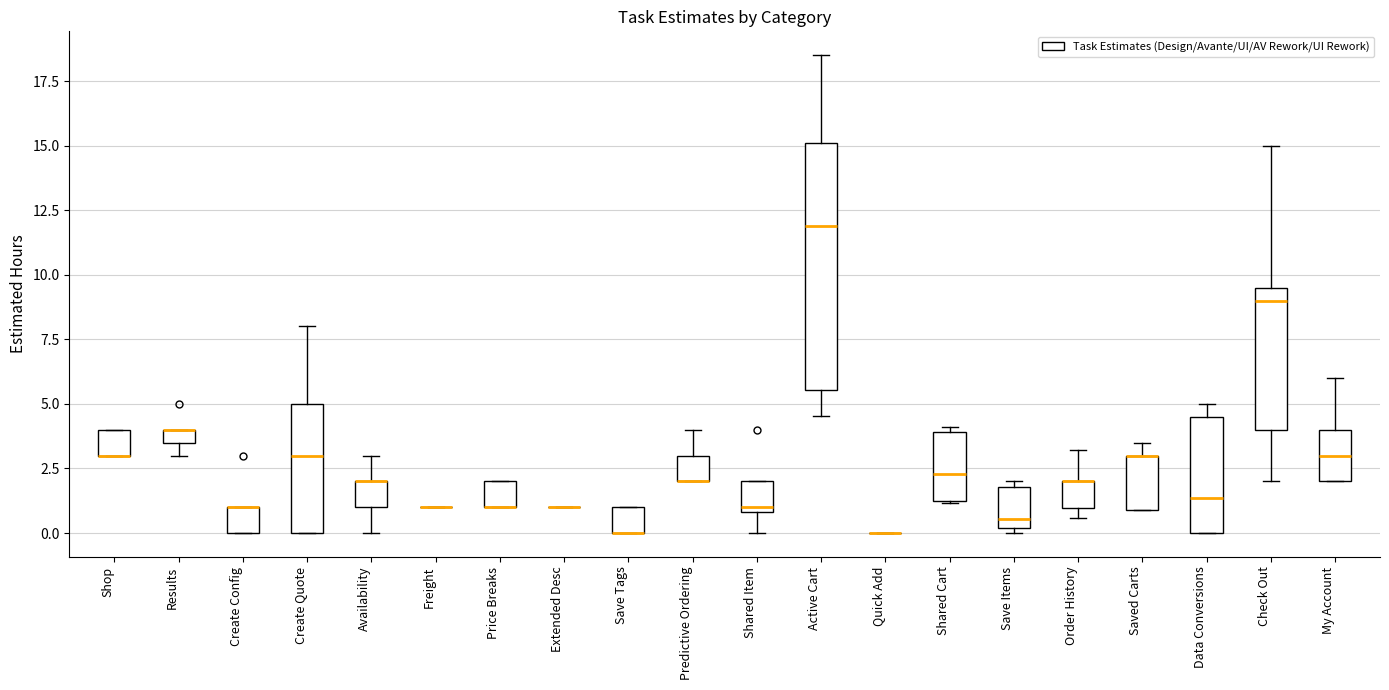

Where does the upper whisker of the box for Create Quote end on the y-axis? The values are not printed on the chart, so give them approximately, as read against the axis.

8.0